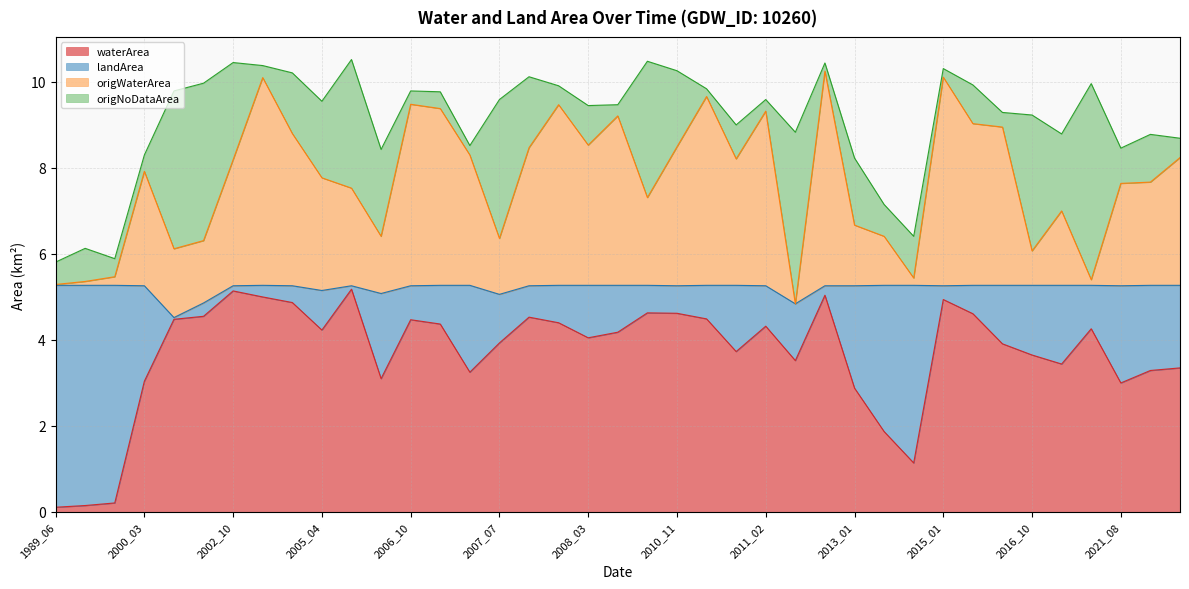

What position from the right is 2021_10?

1